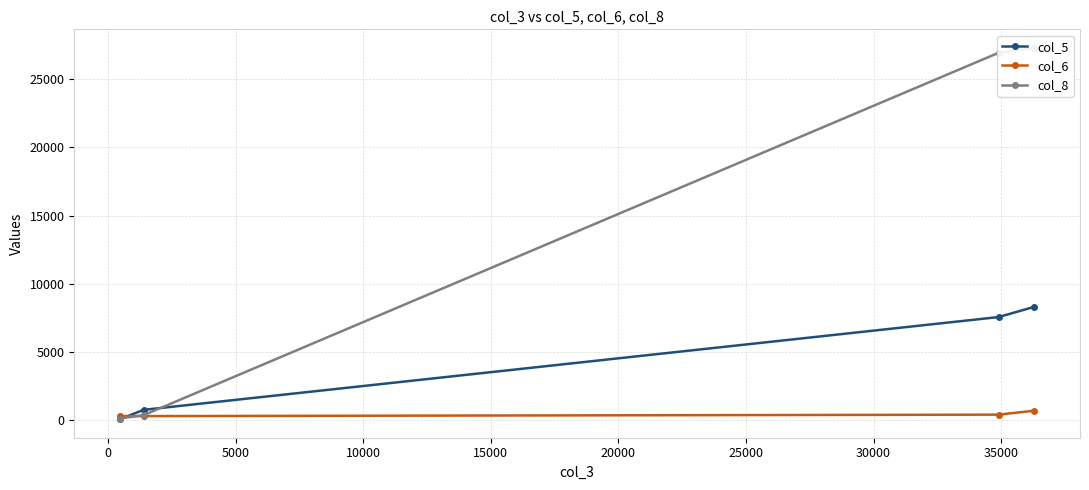

Is this an area chart (filled region under the line)?

No